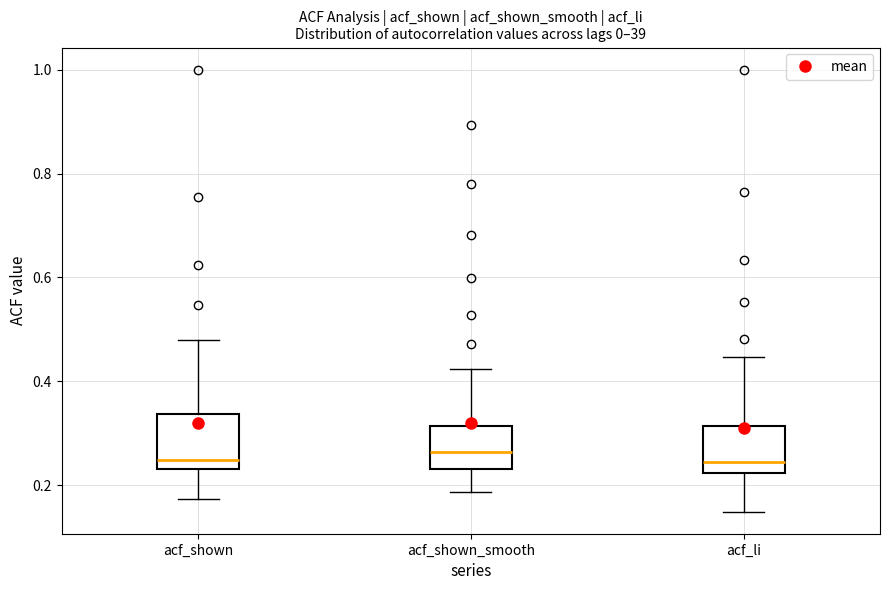

Reading left to right, transcribe this box plot: for each box, give where its median line is, the range the box spans, and where its two whiskers end, as read against the y-axis. The values are not printed on the chart, so give them approximately, as read against the axis.

acf_shown: median 0.24 (just above the box's lower edge), box 0.24 to 0.34, whiskers 0.18 to 0.48
acf_shown_smooth: median 0.26, box 0.24 to 0.32, whiskers 0.18 to 0.42
acf_li: median 0.24, box 0.22 to 0.32, whiskers 0.14 to 0.44